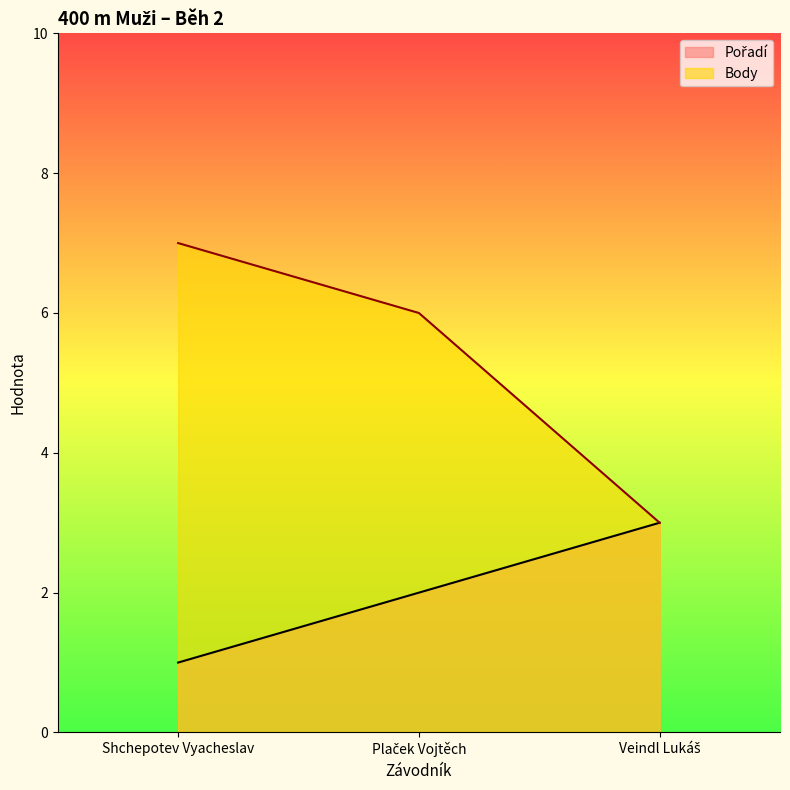

What is the difference between the maximum and second lowest values in the Pořadí series?

1